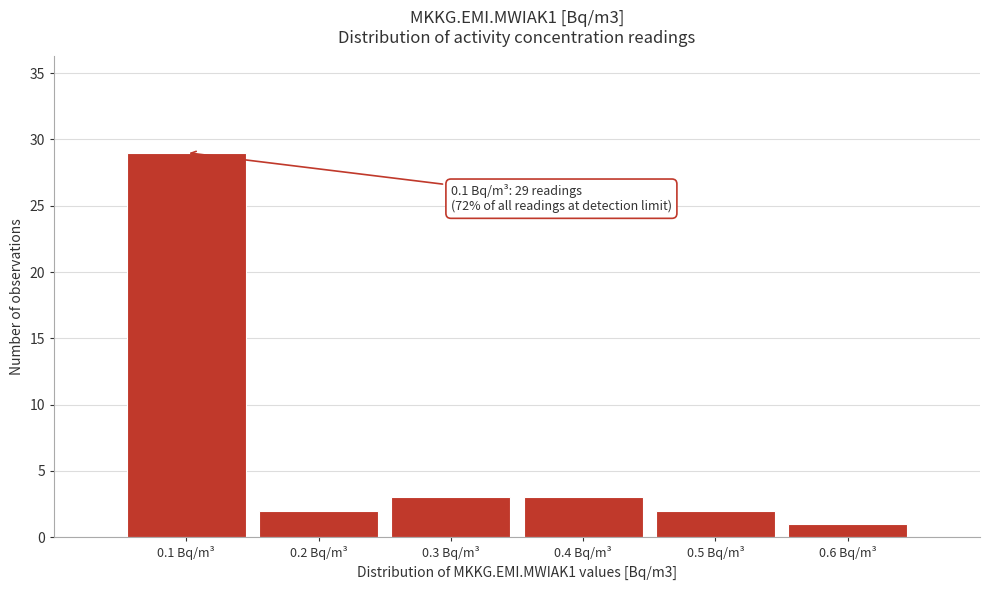

Which range on the x-axis has the tallest bar?

0.05 to 0.15